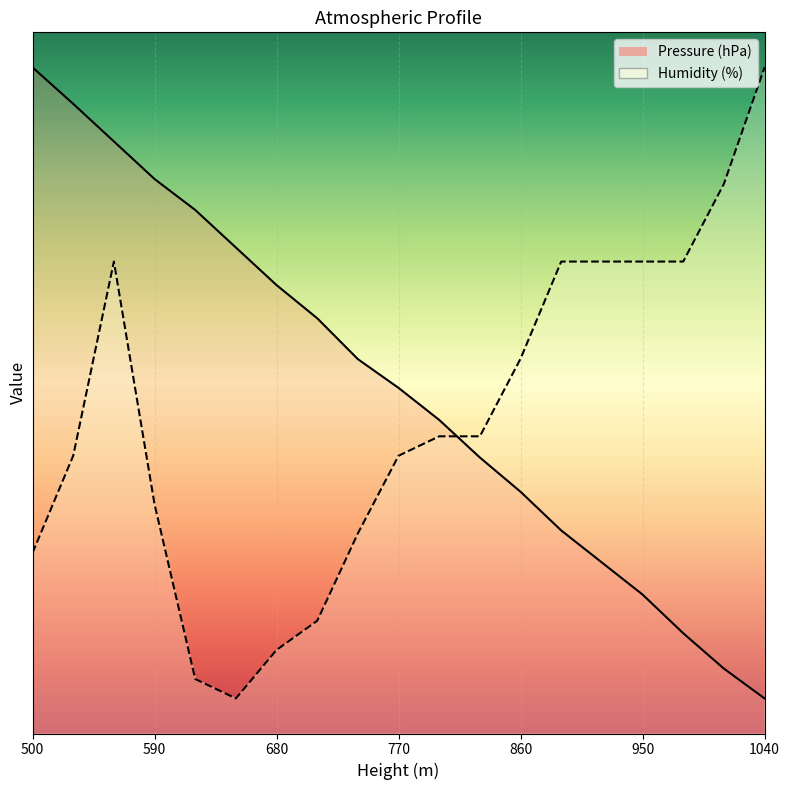

Between which two adjacent categories do Pressure (hPa) and Humidity (%) first intersect?

800 and 830